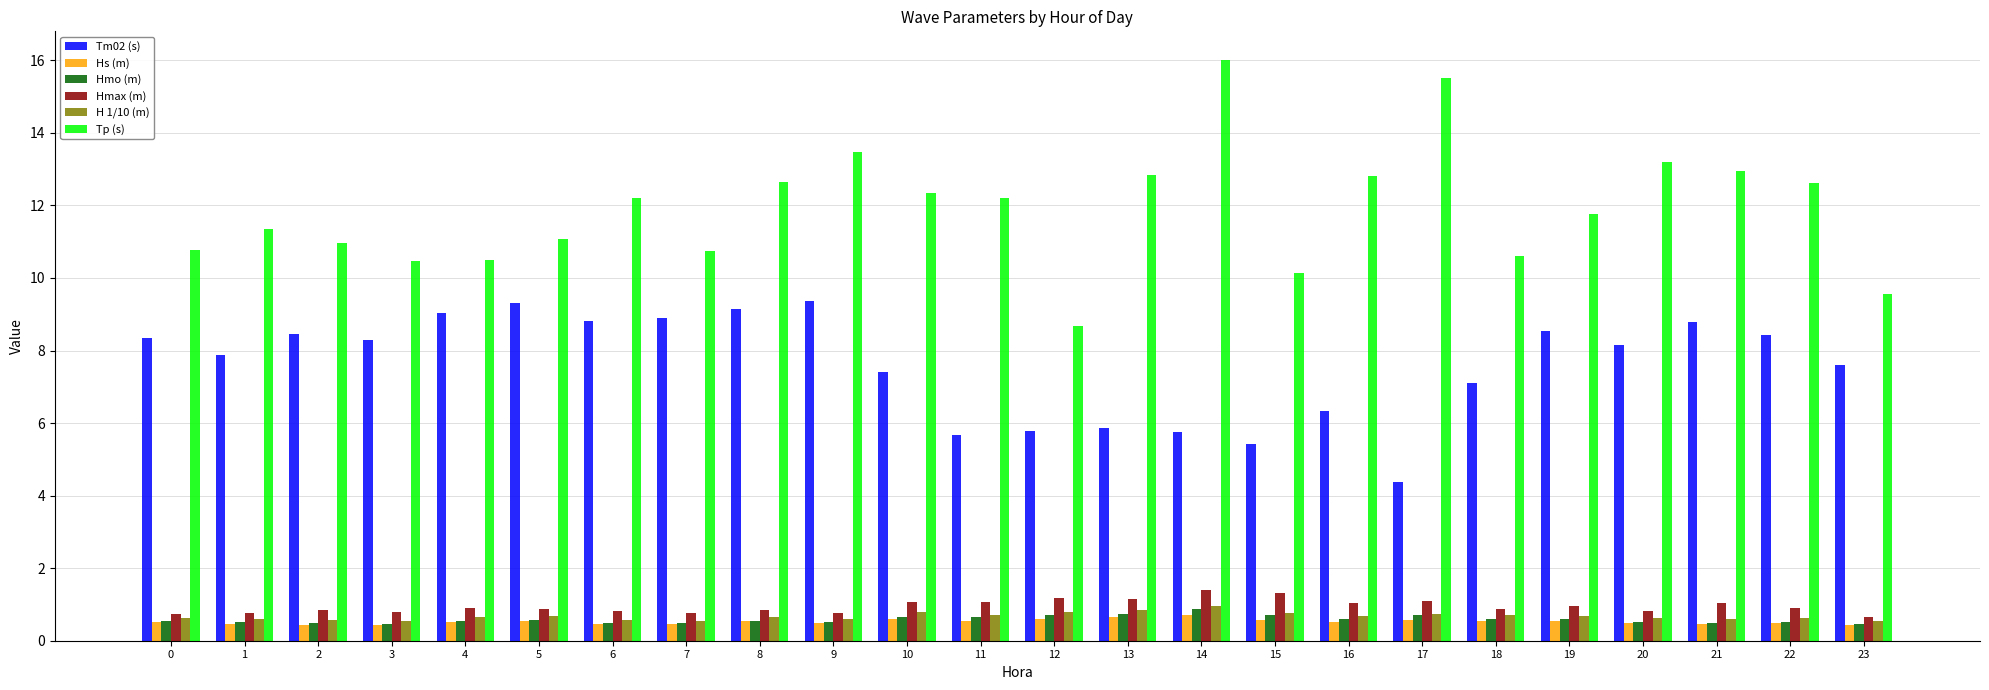

The Tm02 (s) series shows 7.9 at 1. True or false?

True